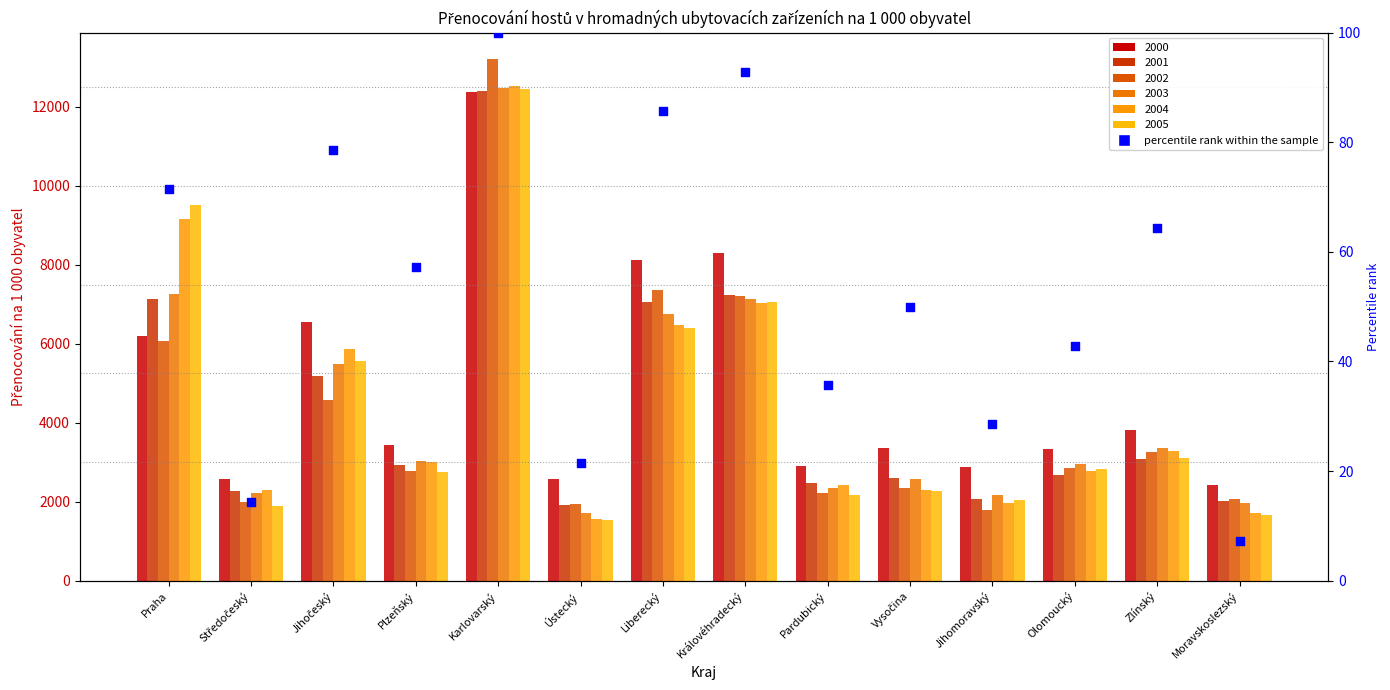

What is the change in value from Praha to Moravskoslezský?

-64.3